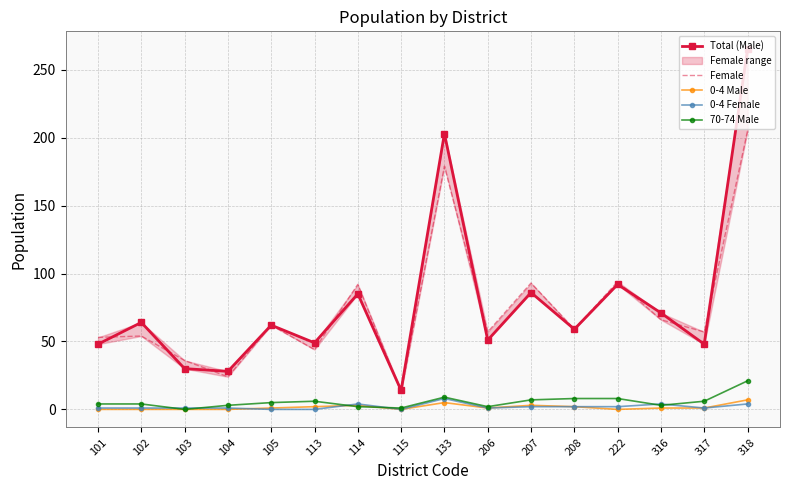

True or false: Total (Male) has a value of 85 at 114.

True